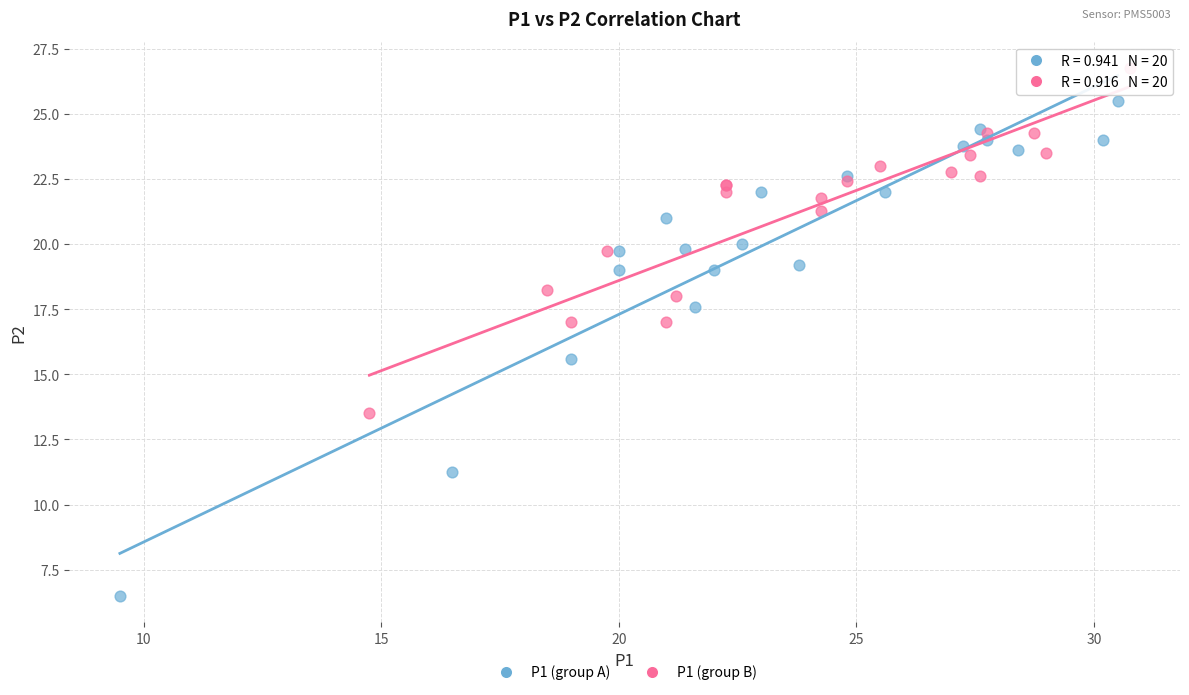

Which series reaches the minimum Y coordinate?

P1 (group A)